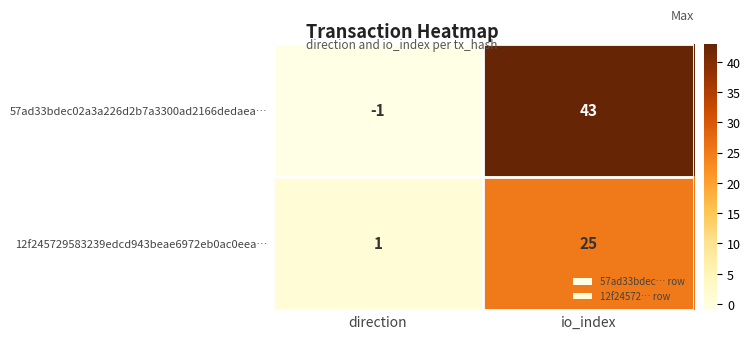

The 12f245729583239edcd943beae6972eb0ac0eea… series shows 0 at direction. True or false?

False